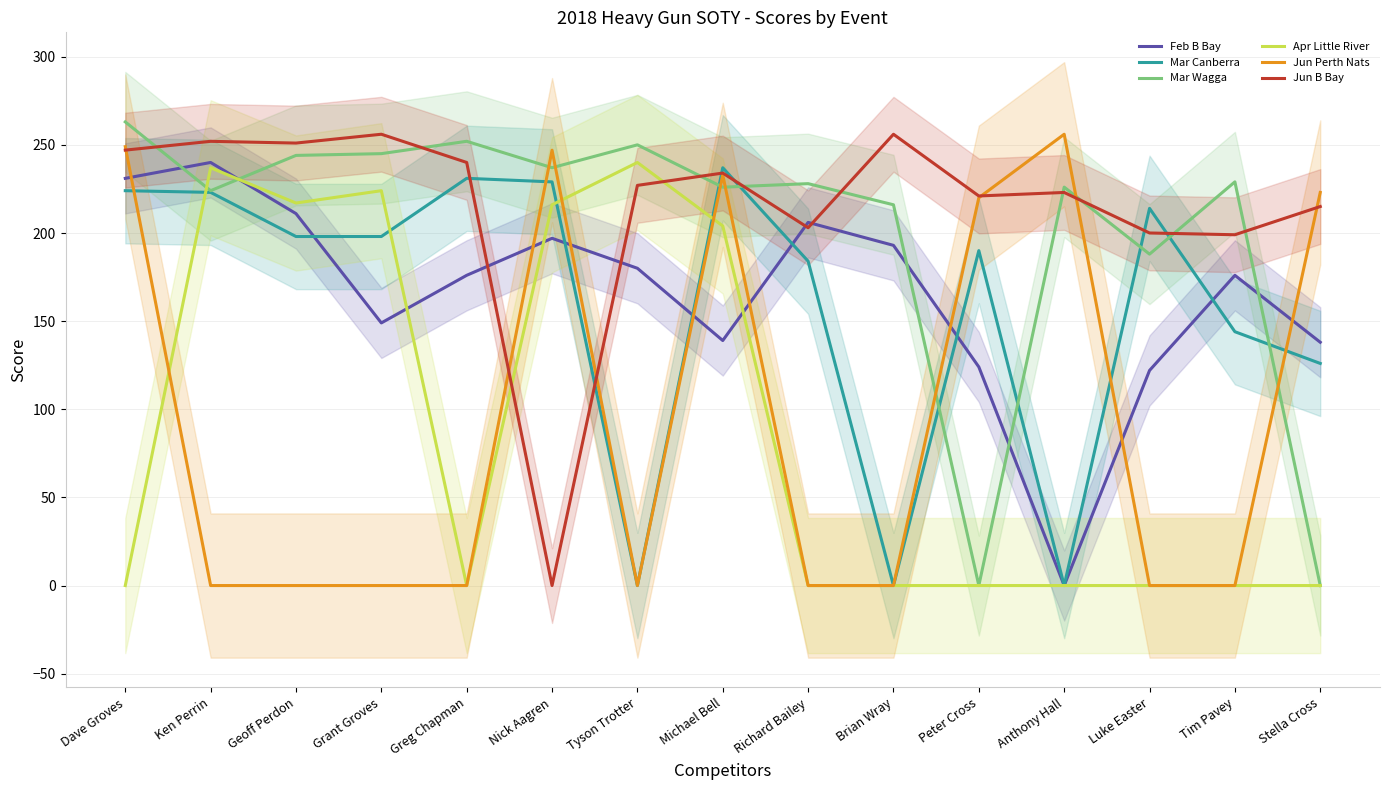

Where is the first local maximum for Jun Perth Nats?

Nick Aagren